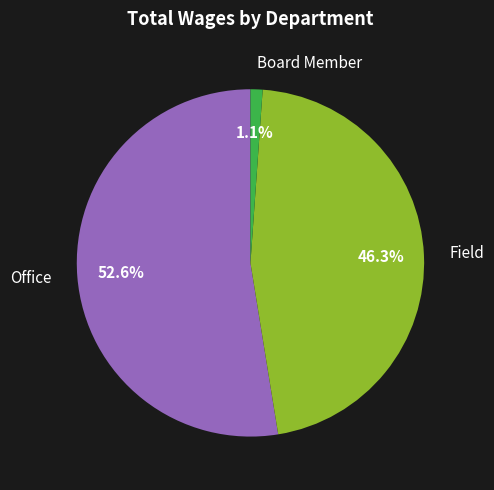

To the nearest percent, what is the combined percentage of Board Member and Field?

47%